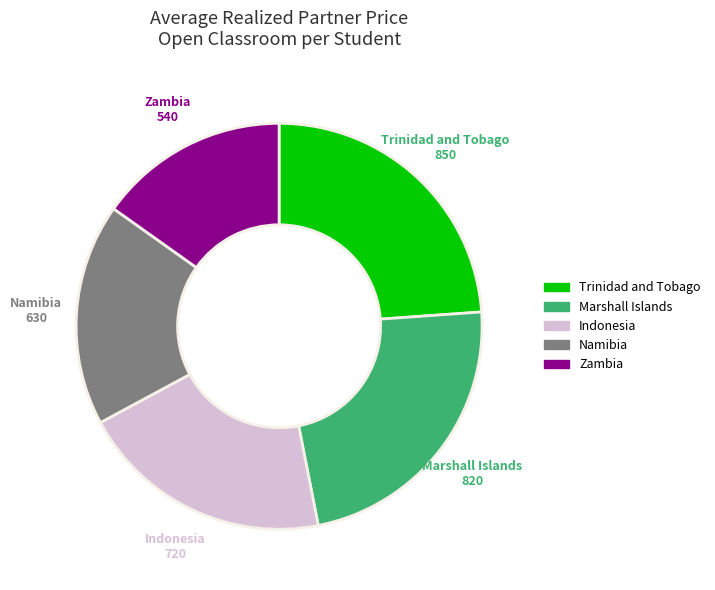

Count the number of slices in the pie.

5